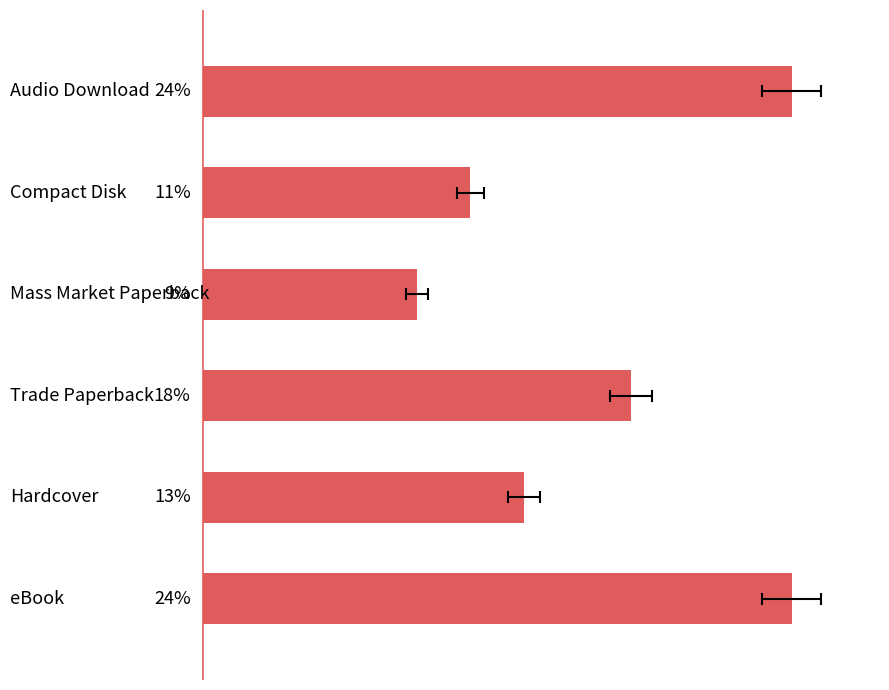

What is the average value?

16.7